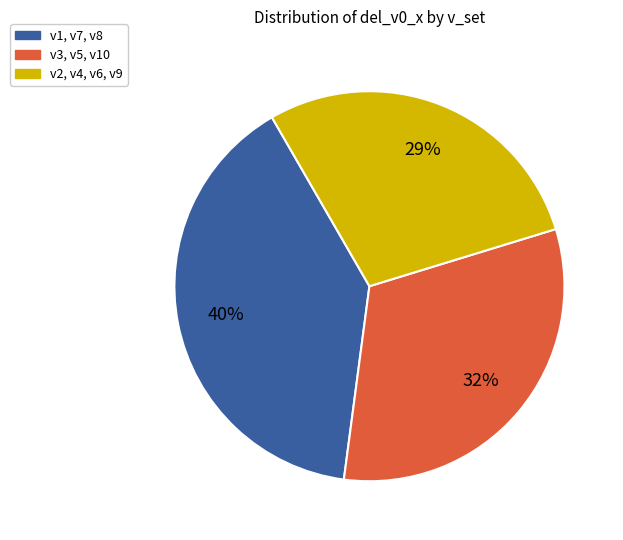

Is the sum of v3, v5, v10 and v2, v4, v6, v9 greater than half?

Yes